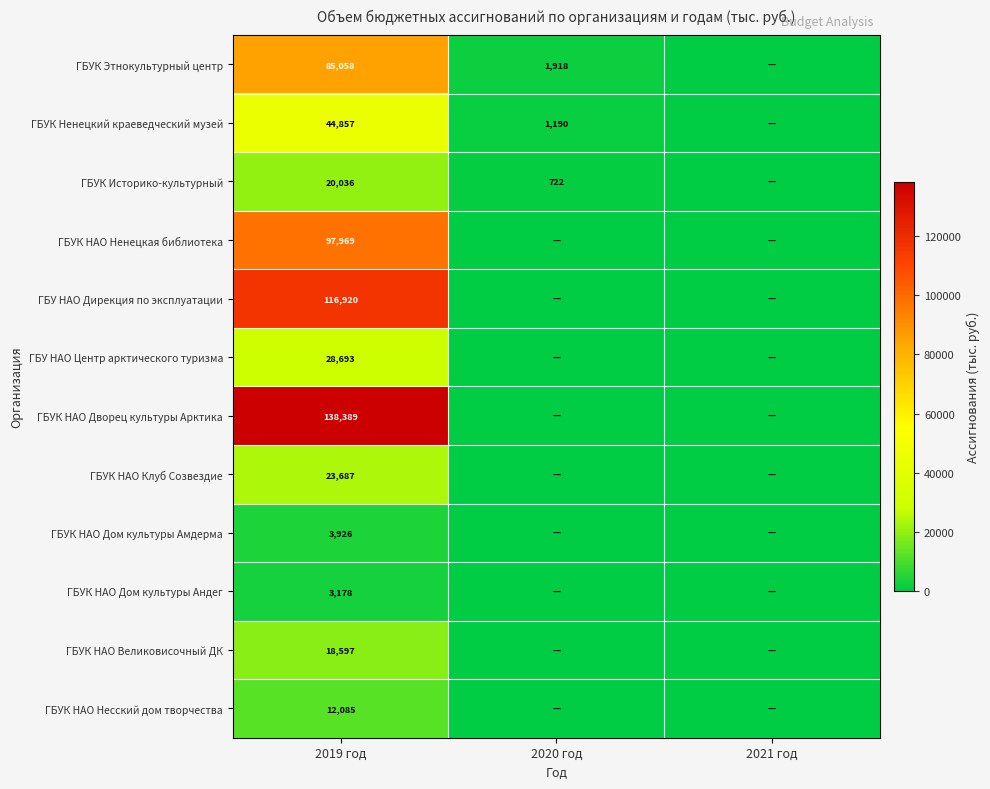

What is the total value across all series at 2019 год?

593395